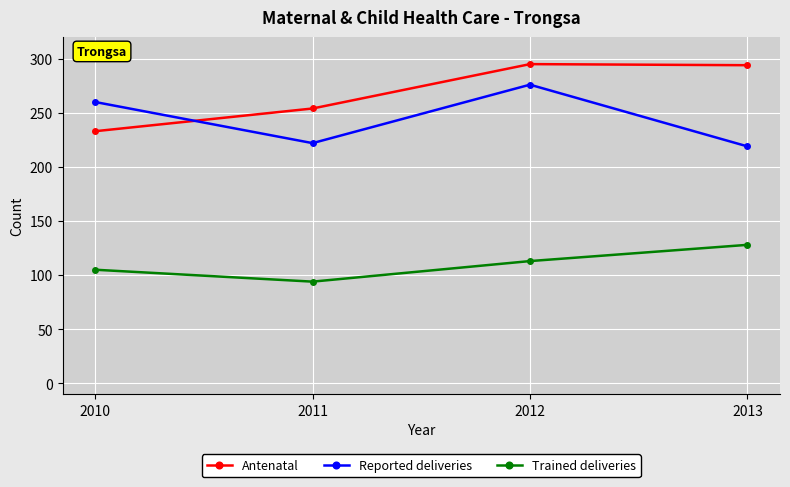

True or false: Reported deliveries and Trained deliveries intersect in this chart.

False